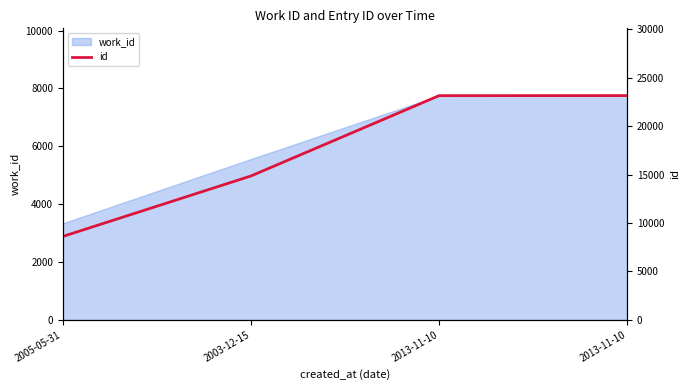

Does the chart display data point markers on the line(s)?

No